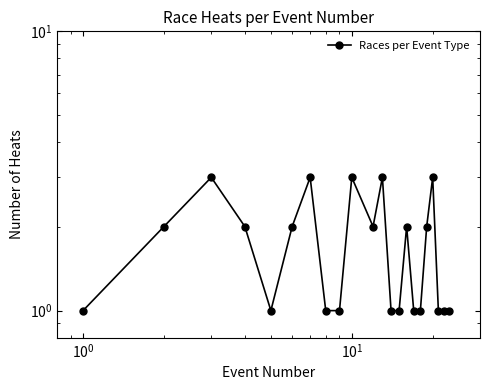

How many lines are shown in the chart?

1